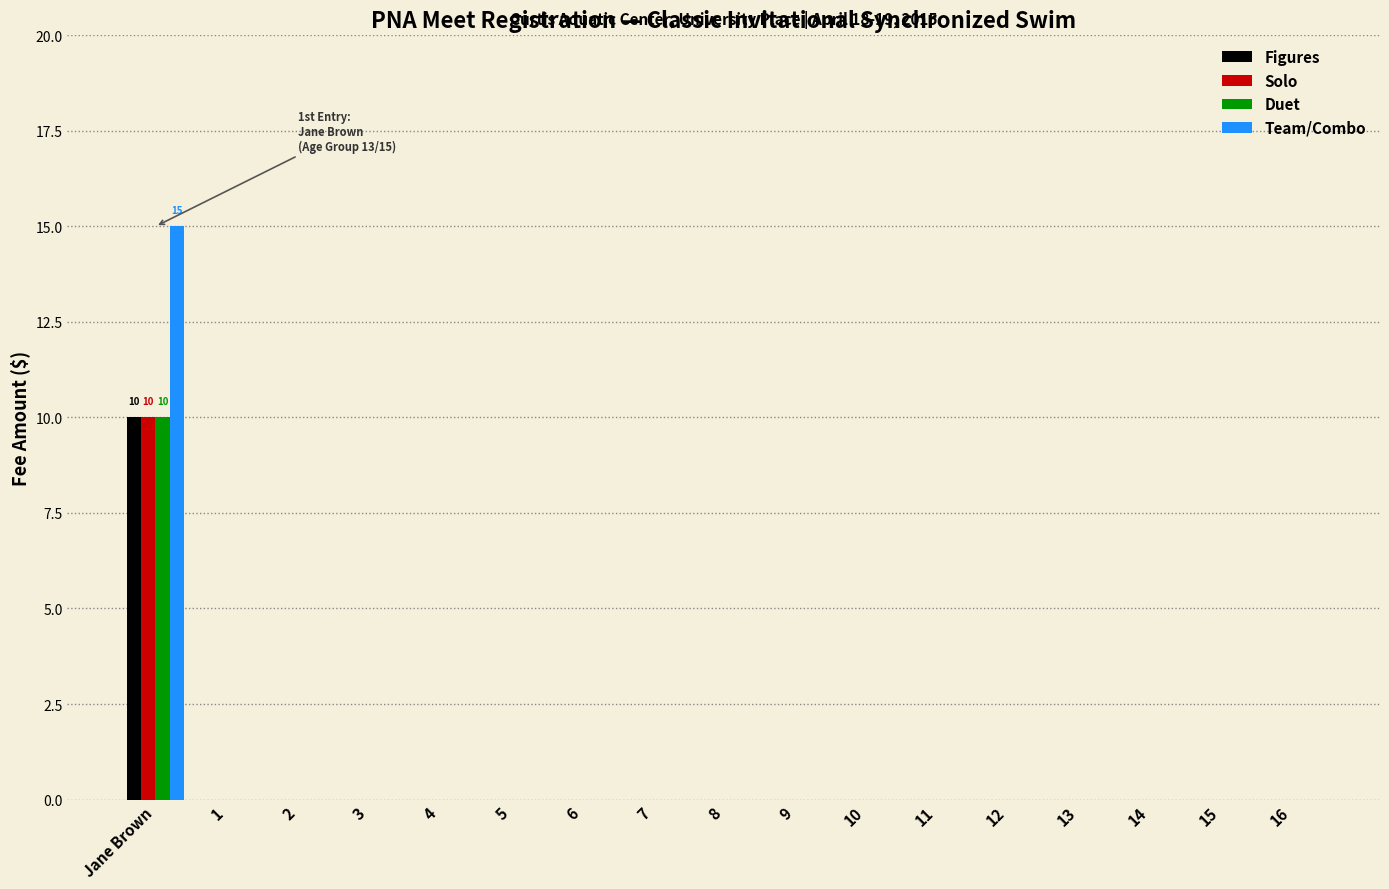

Which series has the widest spread of values?

Team/Combo